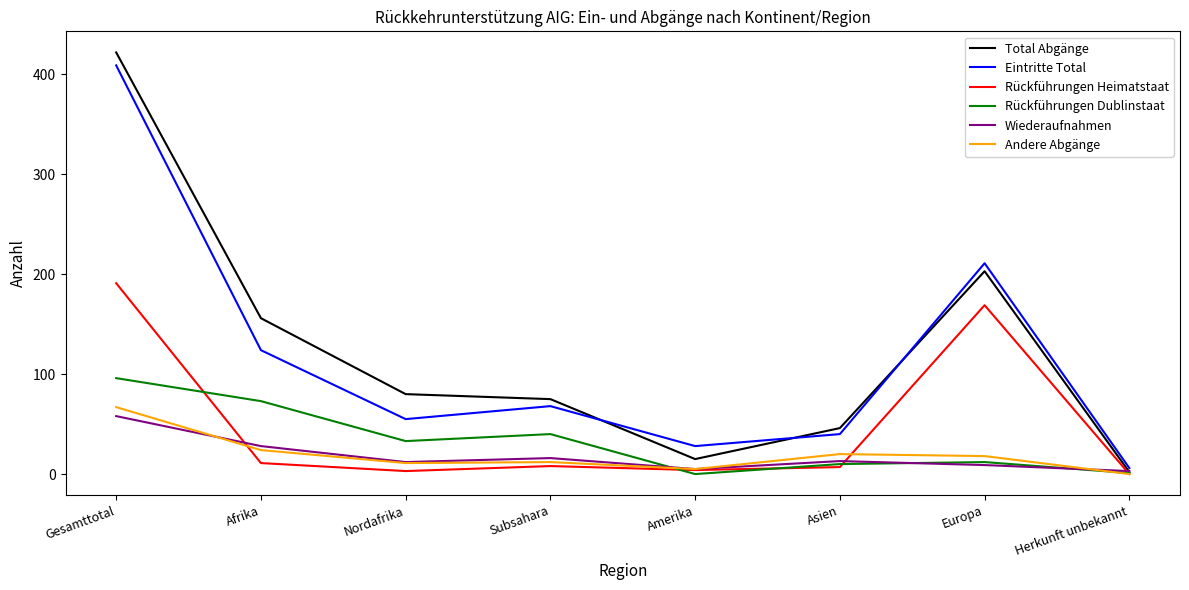

Where does the Rückführungen Heimatstaat series first go above 8?

Gesamttotal